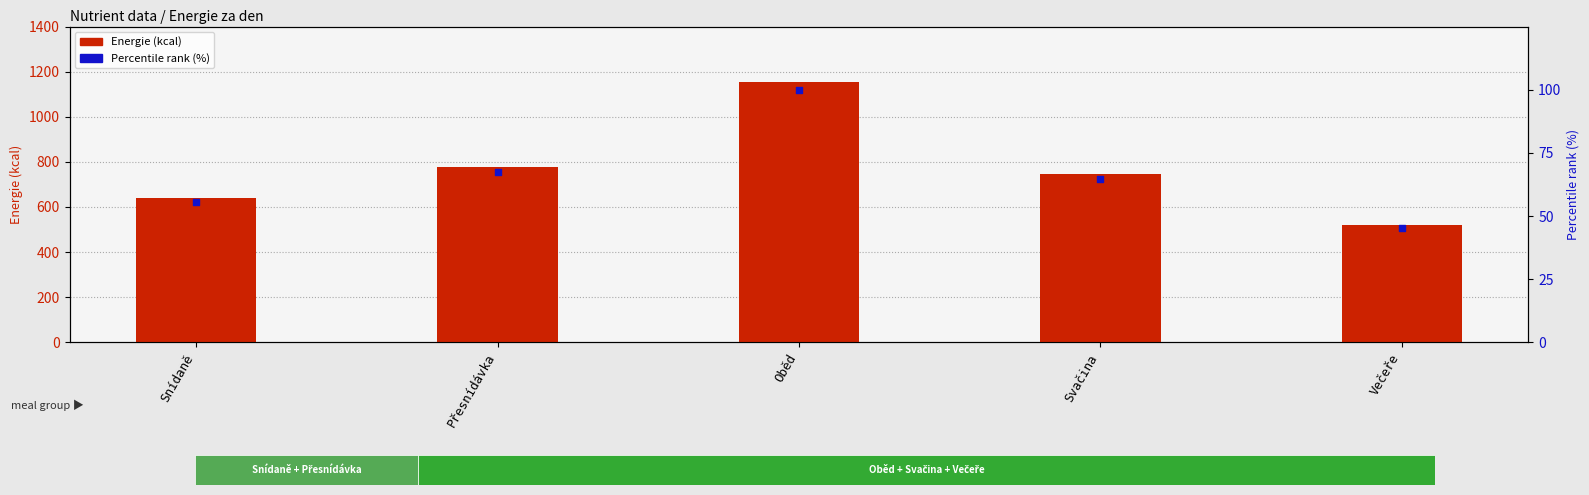

What is the total value across all series at Snídaně?

695.4